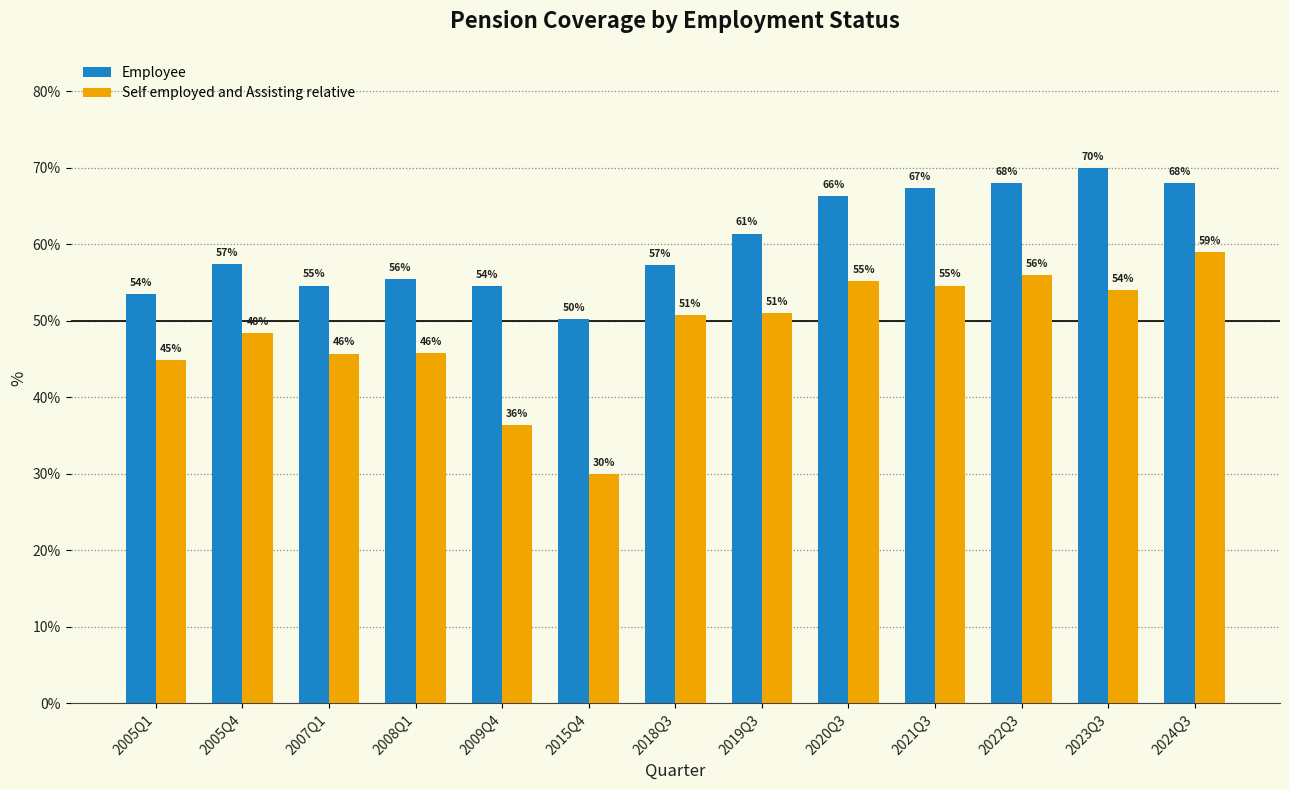

What is the sum of the Employee values at 2008Q1 and 2018Q3?

112.8